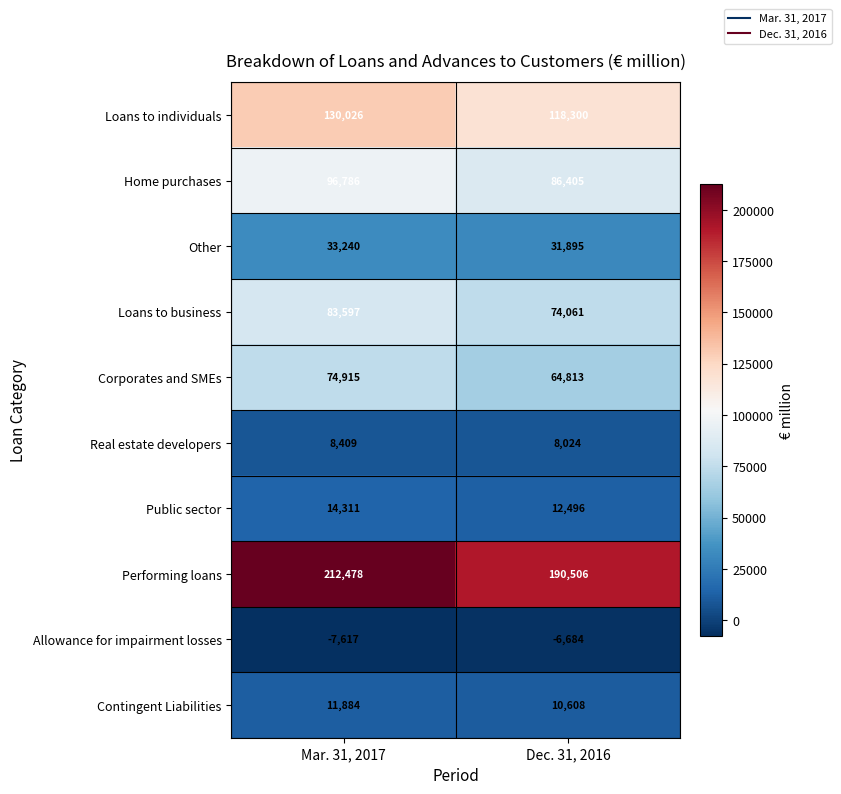

What is the total value across all series at Dec. 31, 2016?

590424